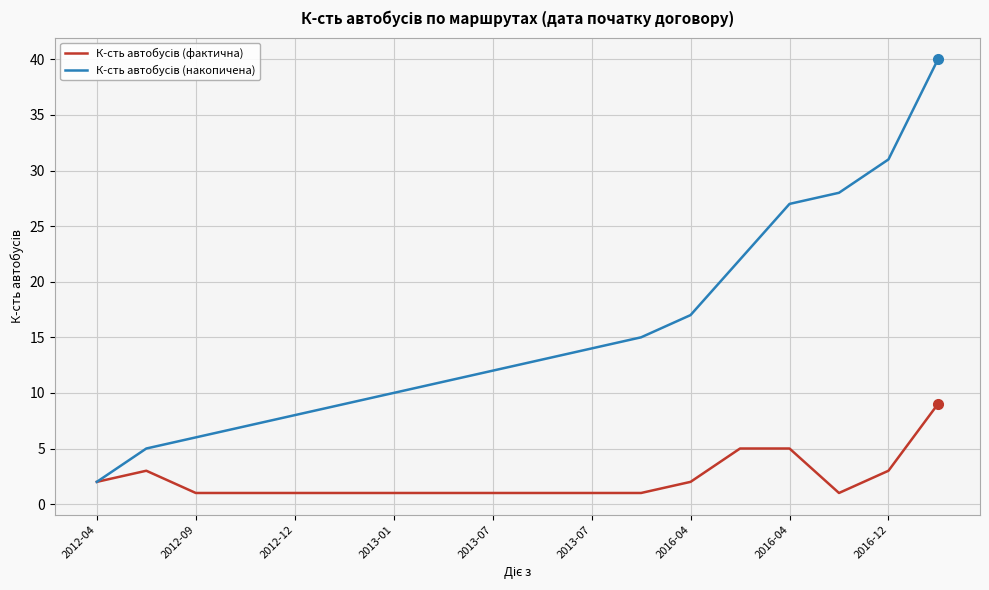

How many series are shown in this chart?

2